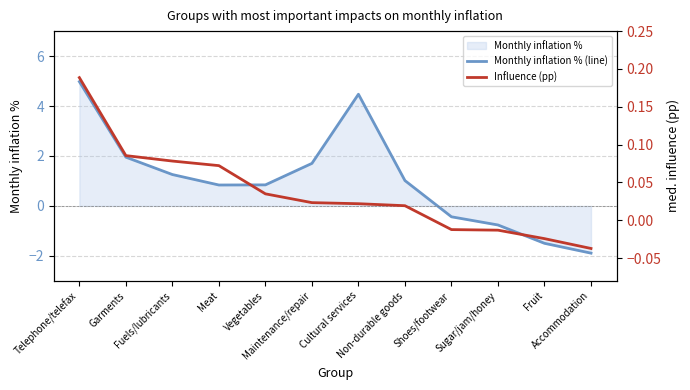

True or false: Influence (pp) has more than 0 points higher than both neighbors.

False